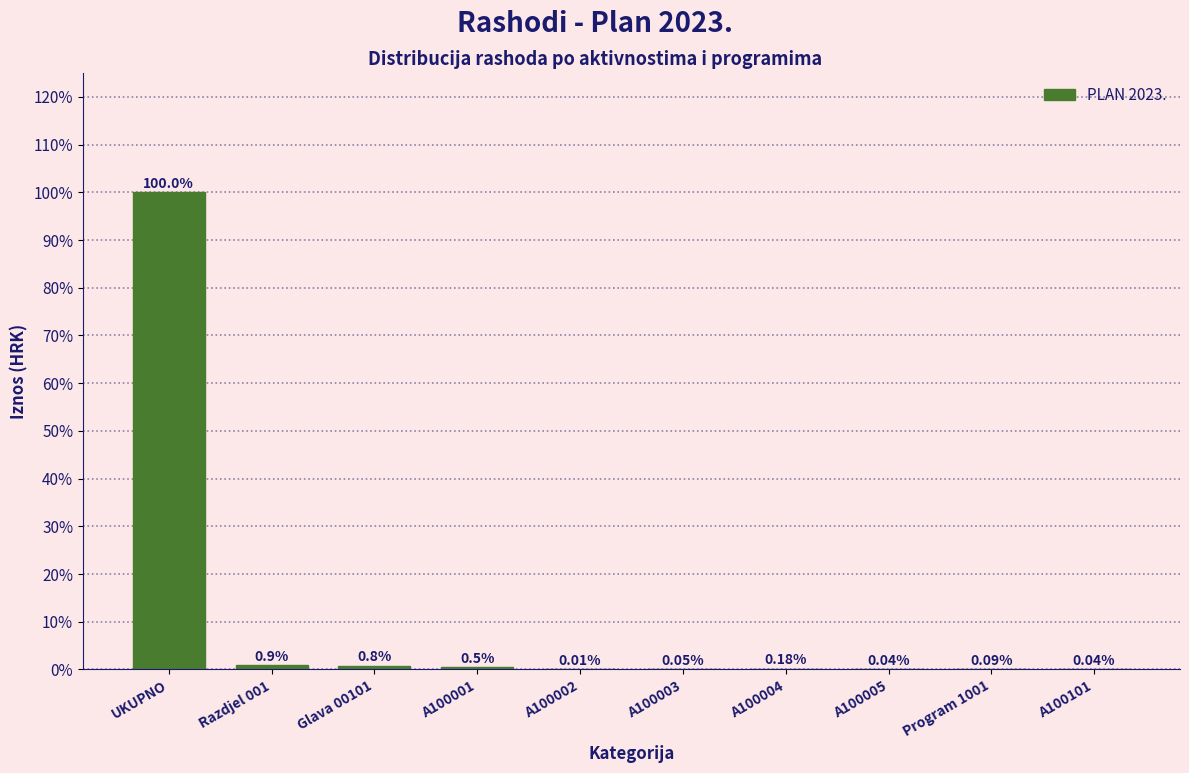

What is the change in value from Razdjel 001 to A100005?

-0.9